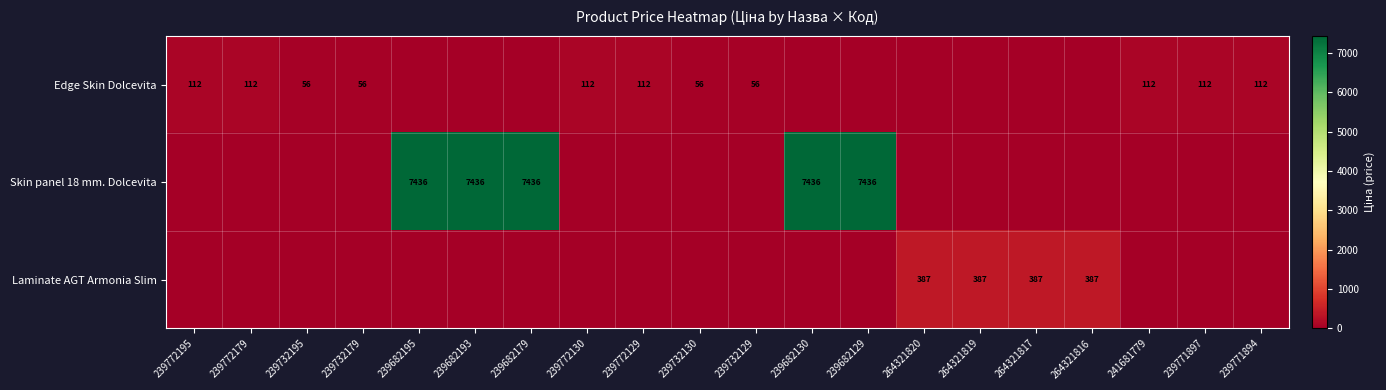

How many data points does each series have?

20